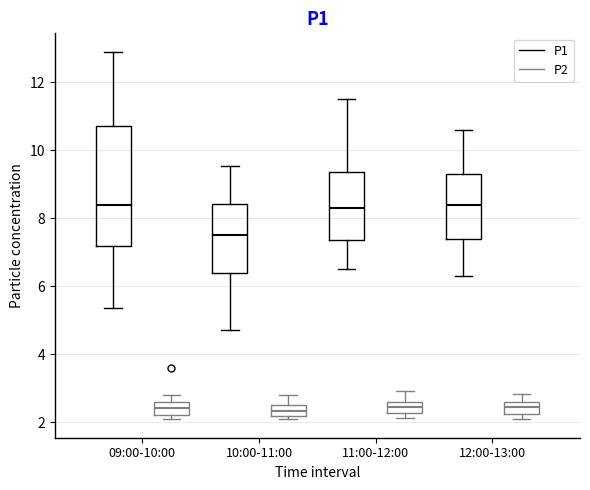

Where does the lower whisker of the box for 12:00-13:00 (P1) end on the y-axis? The values are not printed on the chart, so give them approximately, as read against the axis.

6.4